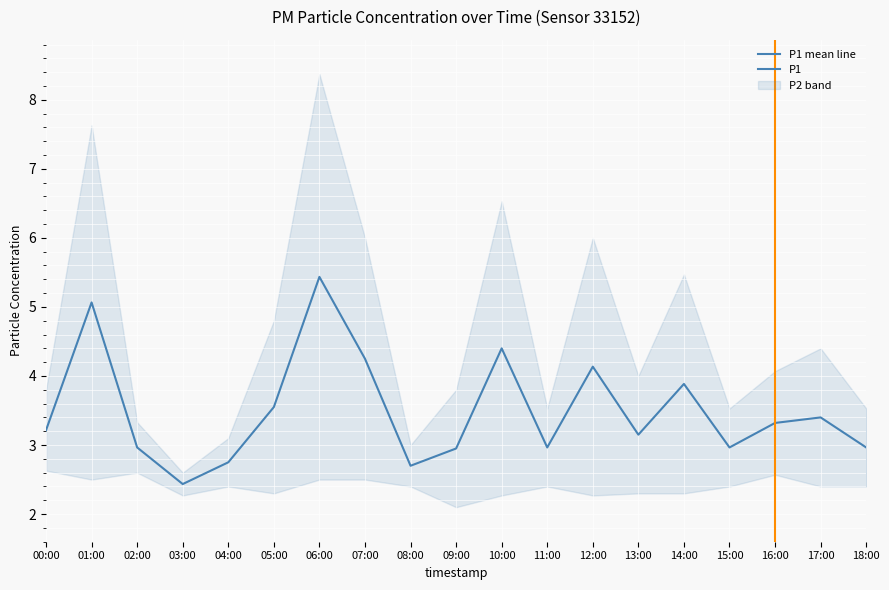

How many categories are shown in the chart?

19